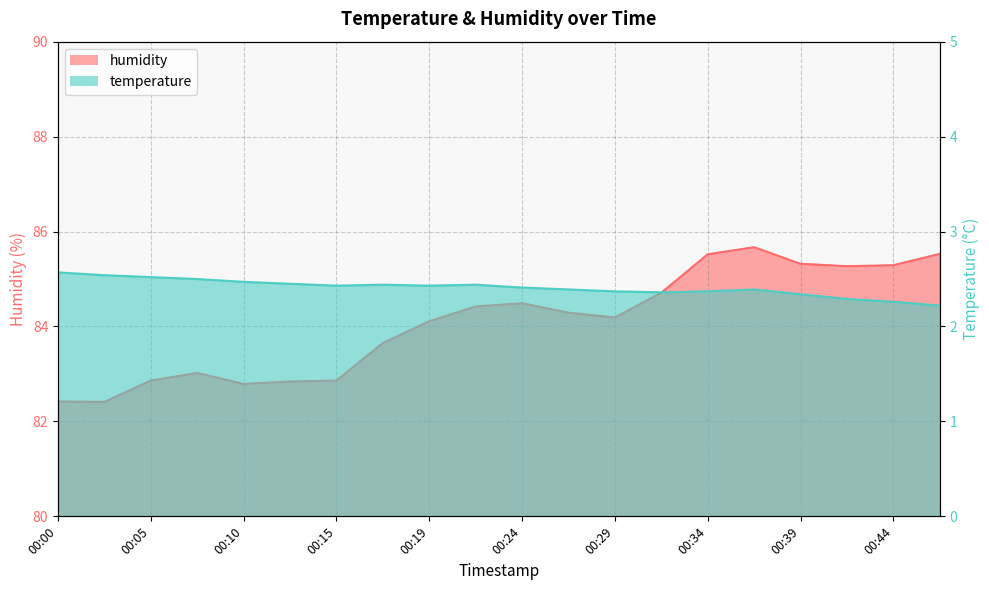

What is the sum of all temperature values?

48.2